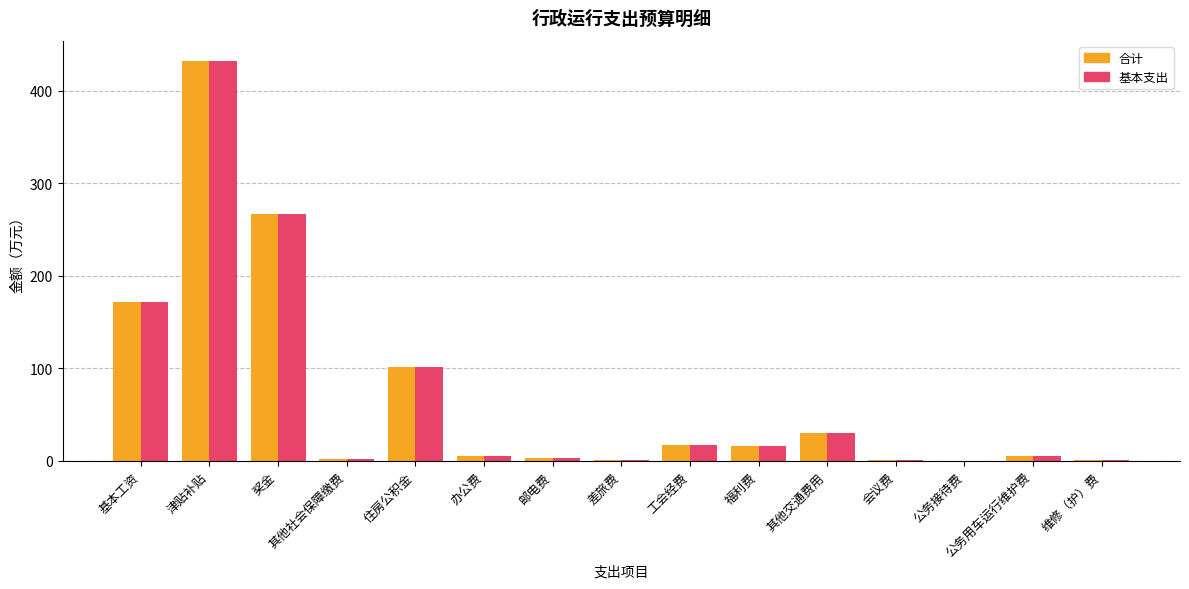

What is the greatest value displayed?

432.8